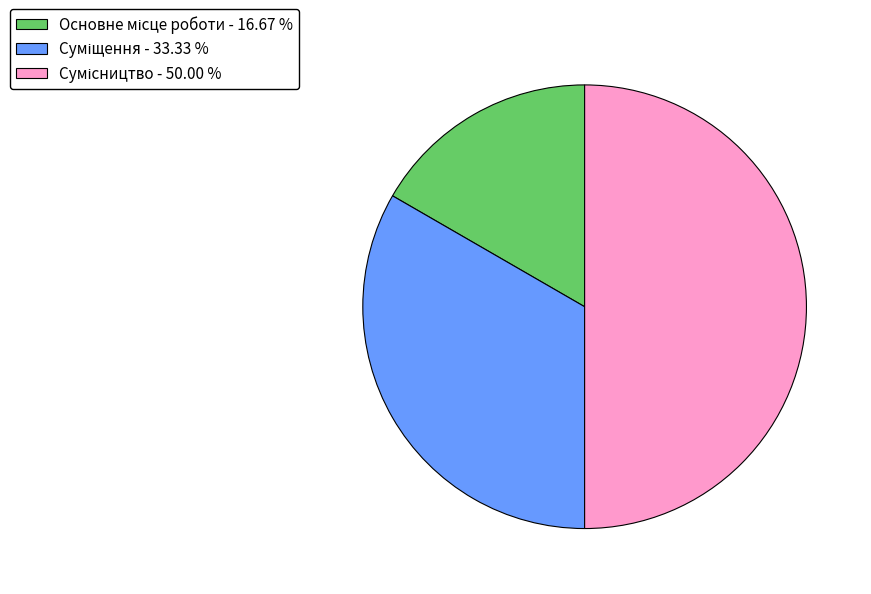

How many segments does this pie chart have?

3